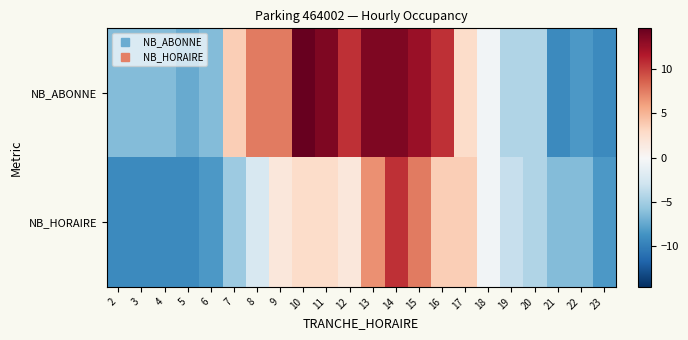

What is the greatest value displayed?

14.6